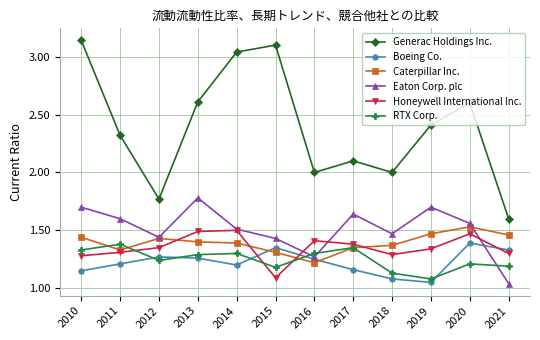

Which category has the lowest value in the Caterpillar Inc. series?

2016